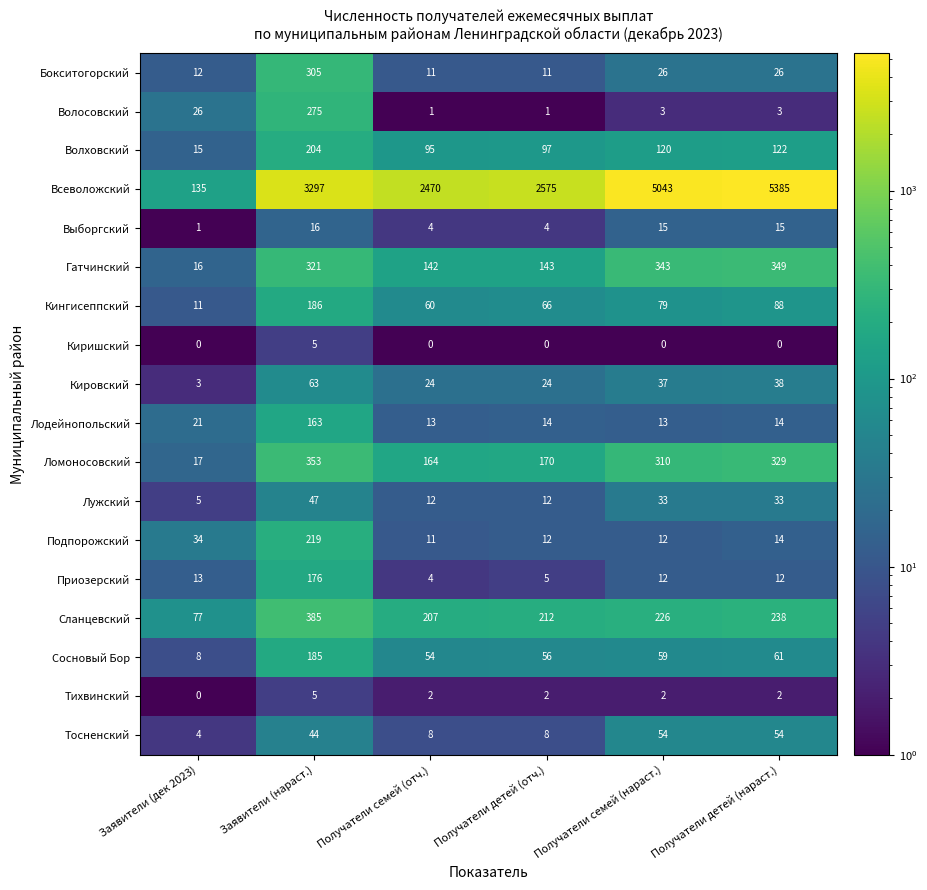

What is the minimum value for Лужский?

5